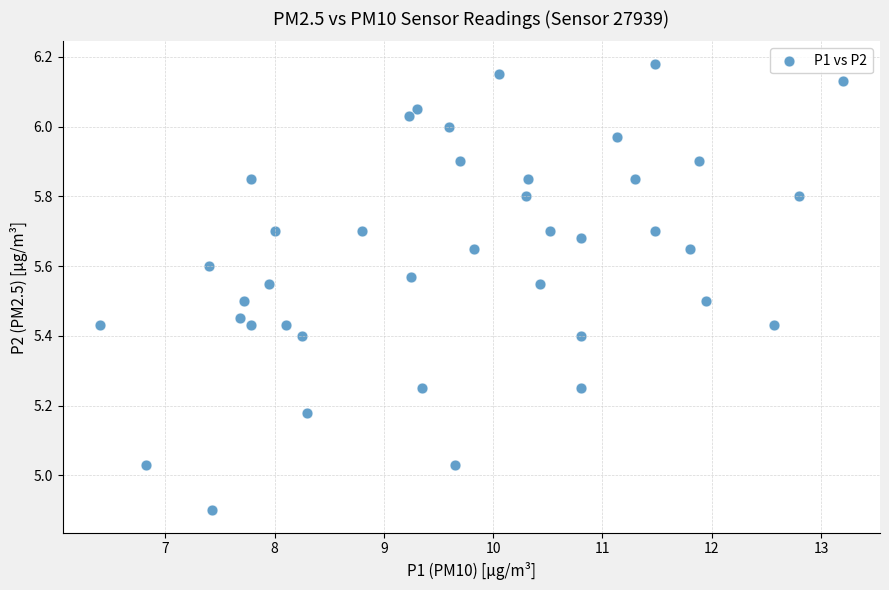

What is the range of Y values (max minus min)?

1.3